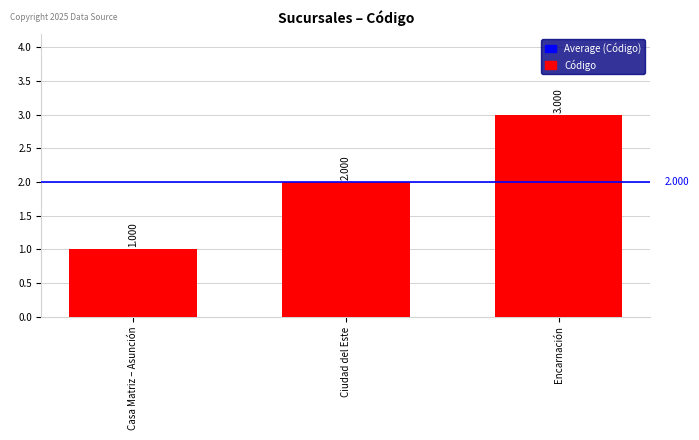

How many data points are less than 2?

1